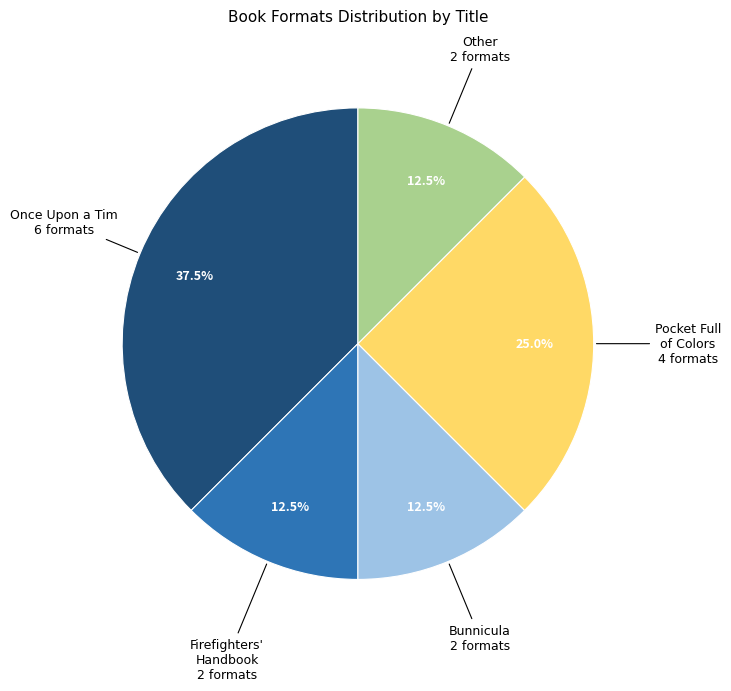

Is there a majority slice in this chart?

No